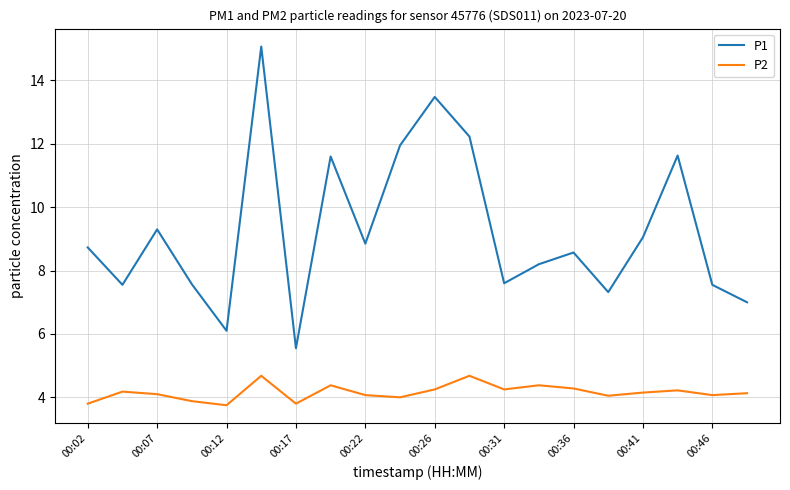

Which series has the largest total across all categories?

P1